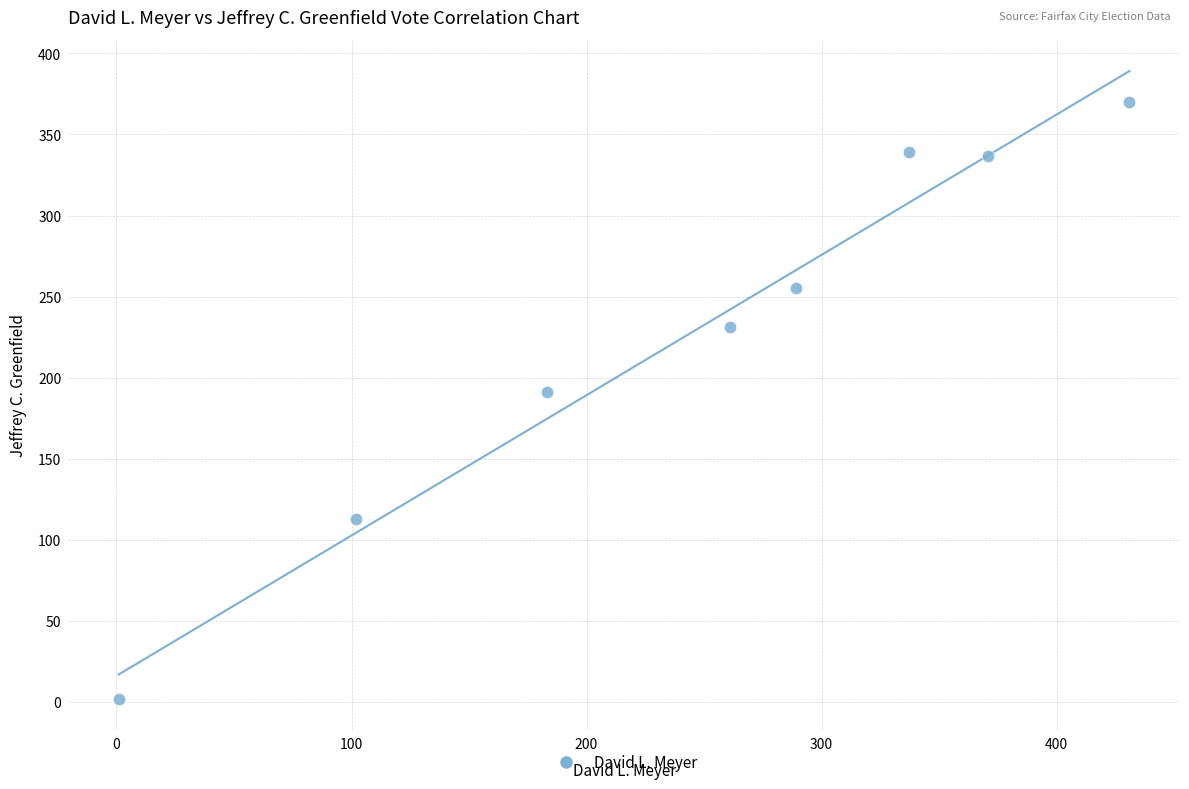

What Y value in the scatter plot is closest to 186?

191